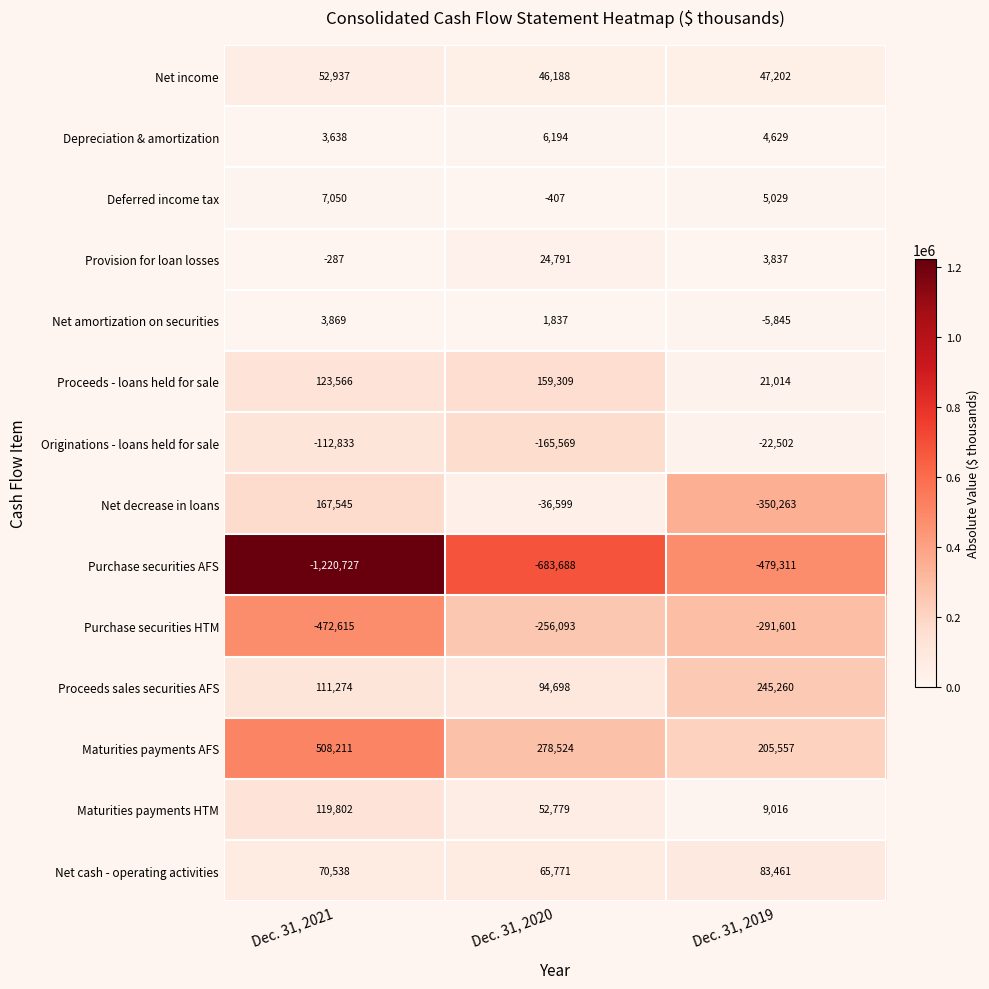

How many data points does each series have?

3